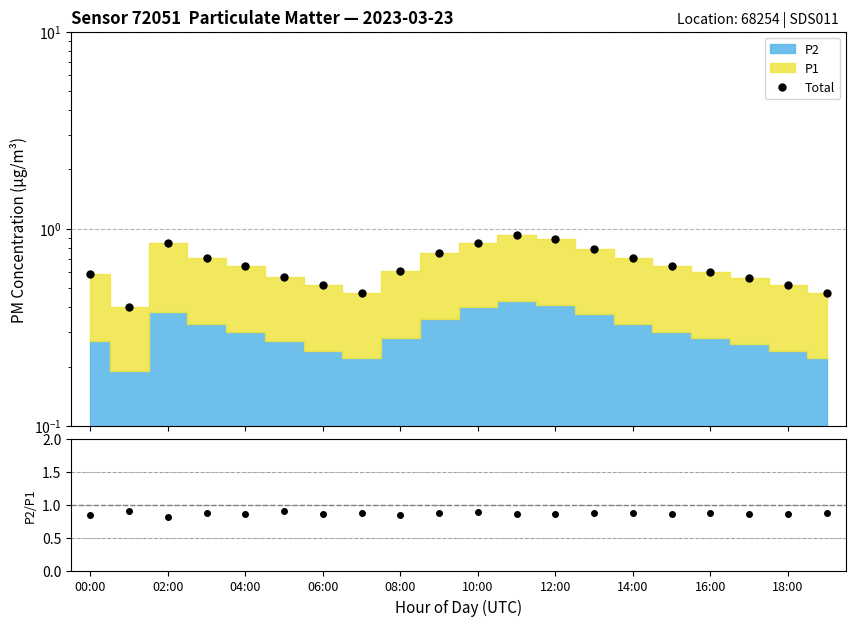

How many lines are shown in the chart?

2